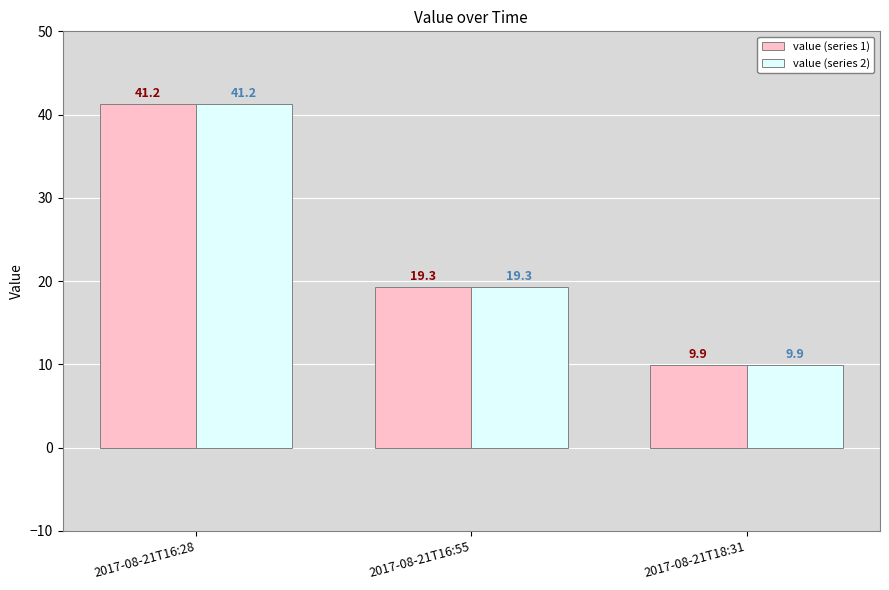

How many data points in value (series 1) are above 19?

2